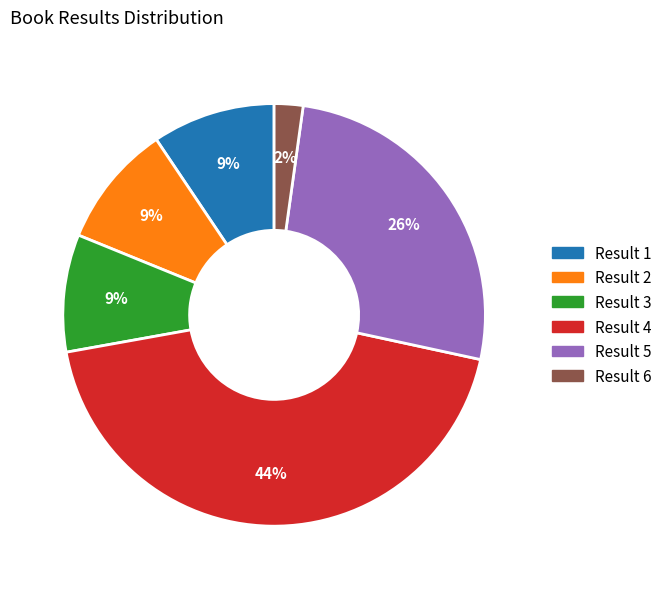

Is there any slice that represents more than half of the pie?

No